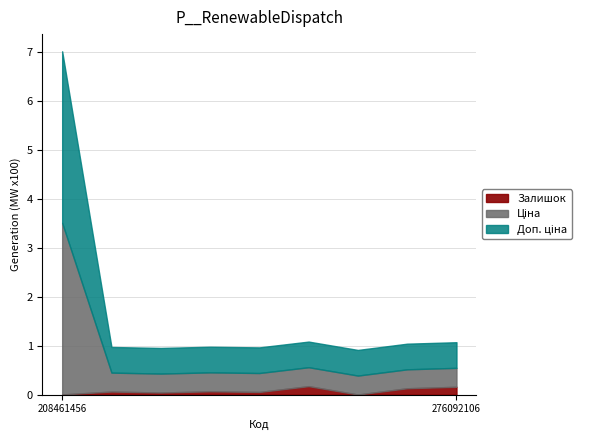

Where is the first local maximum for Доп. ціна?

276092105